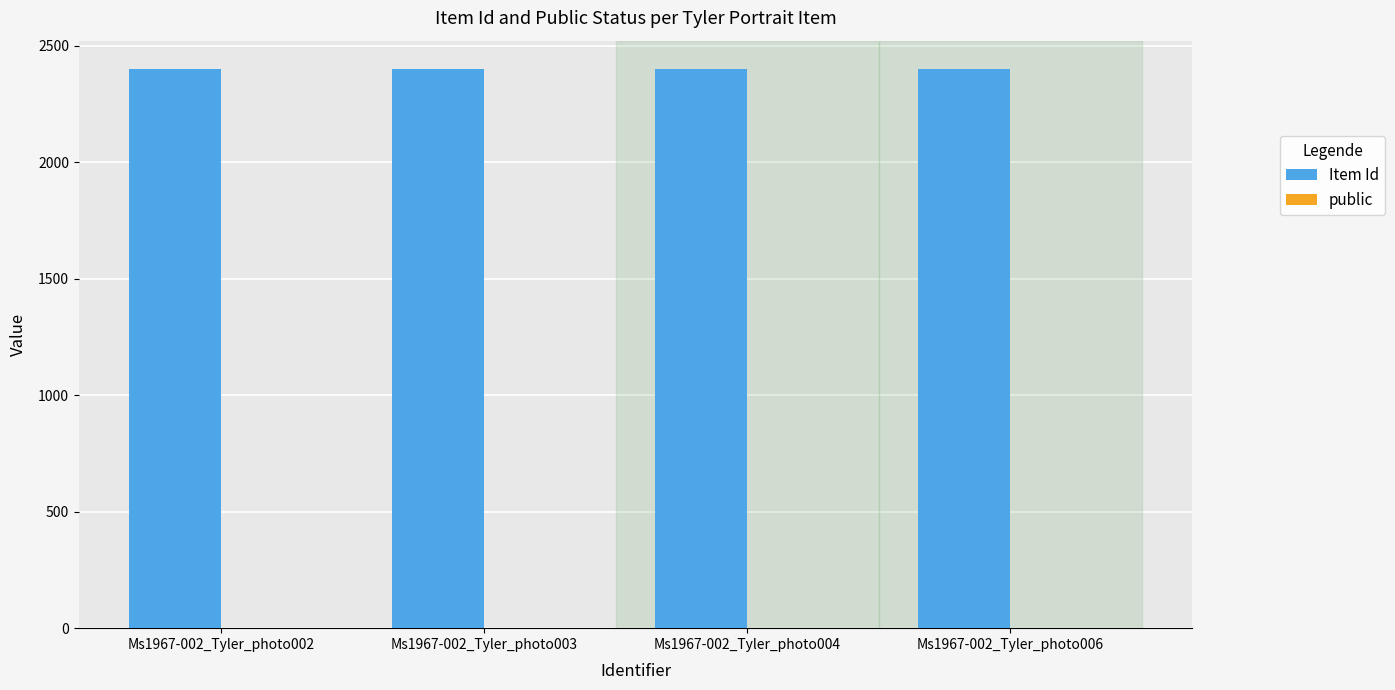

Which series has the largest total across all categories?

Item Id